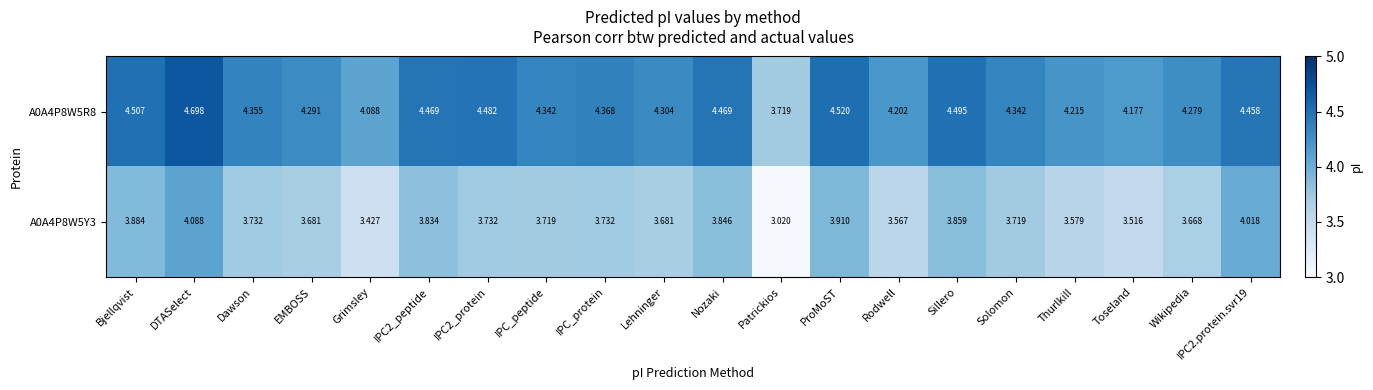

What is the total value across all series at IPC_protein?

8.1